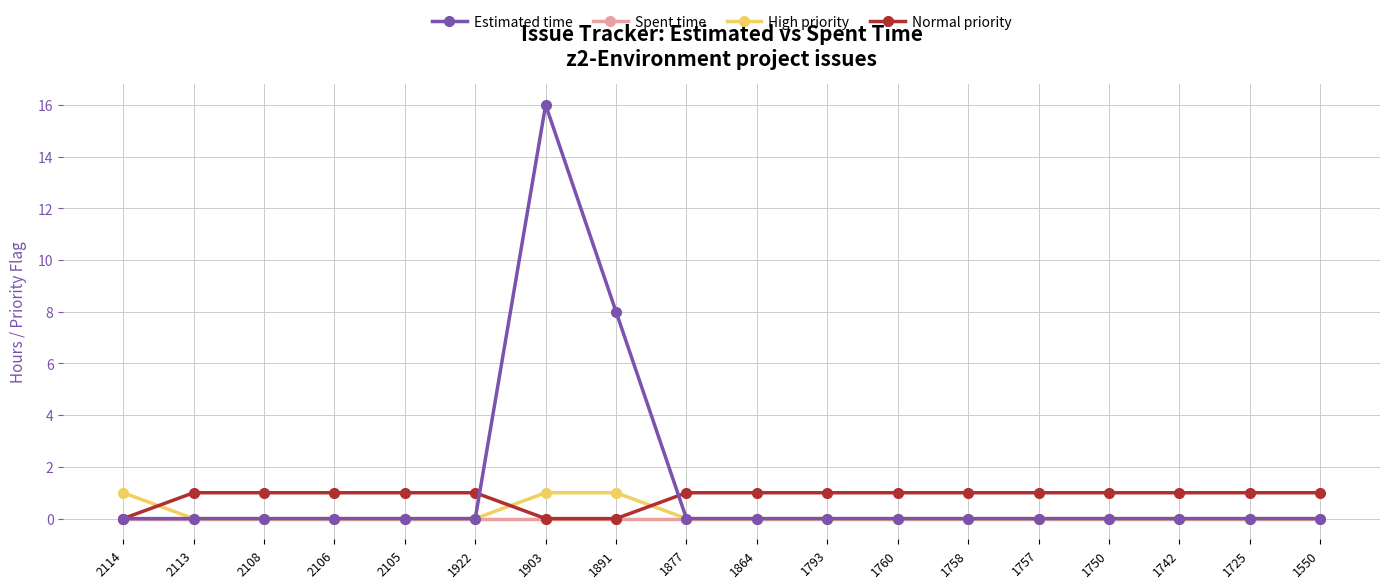

True or false: High priority and Normal priority intersect in this chart.

True